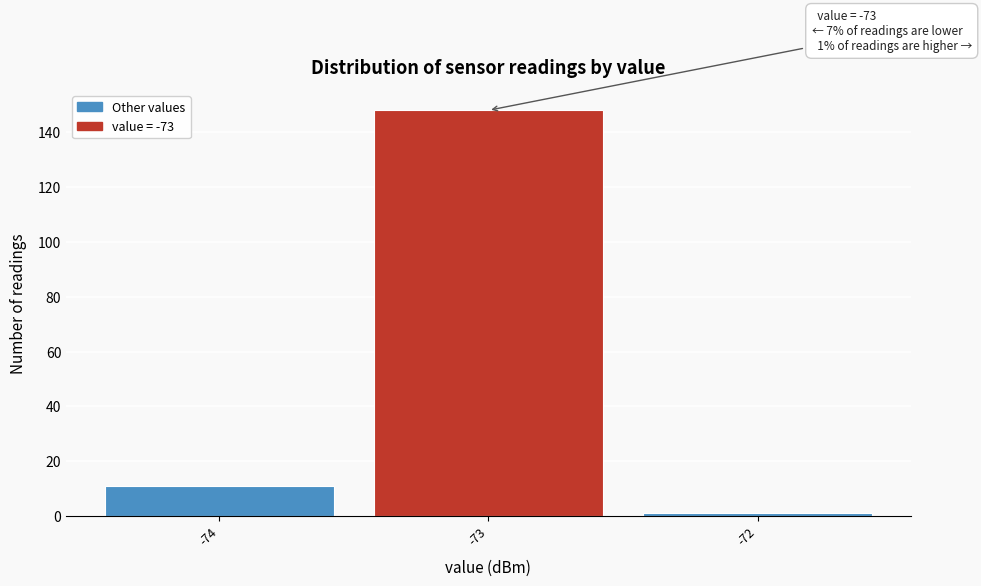

Which range on the x-axis has the tallest bar?

-73.5 to -72.5